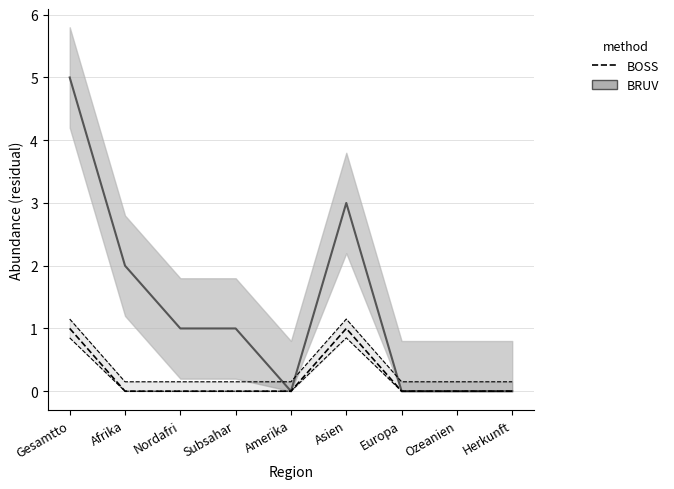

What is the label of the 9th point from the left?

Herkunft